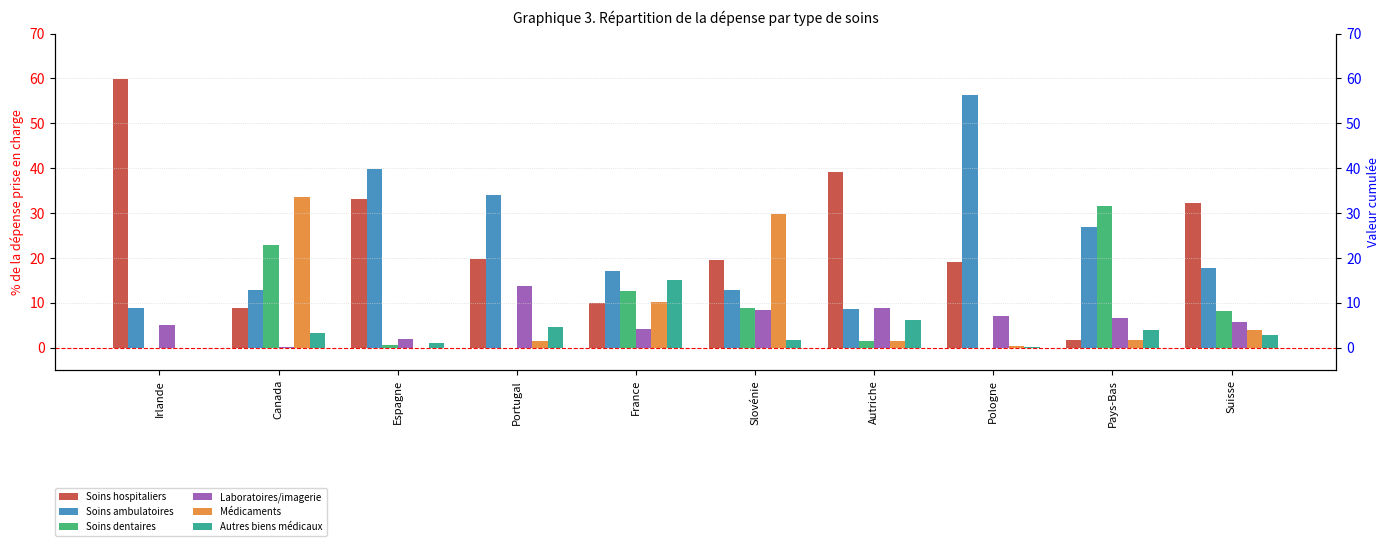

At which label does Médicaments first exceed 1?

Canada